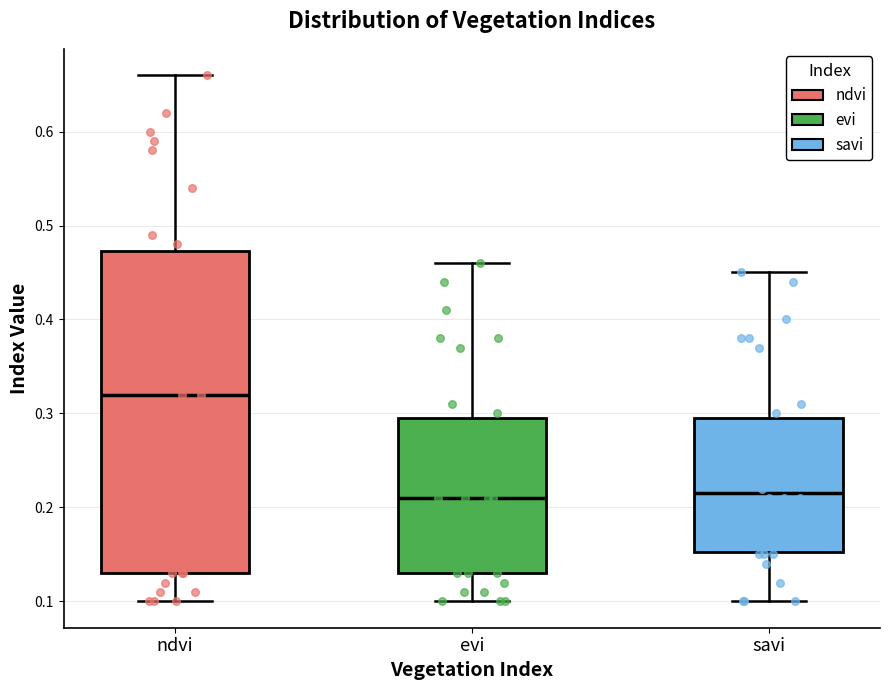

Comparing the boxes themselves (not the whiskers), which one is the tallest?

ndvi